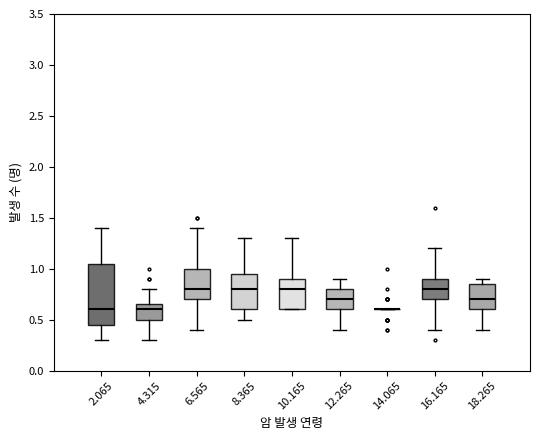

Comparing the boxes themselves (not the whiskers), which one is the tallest?

2.065